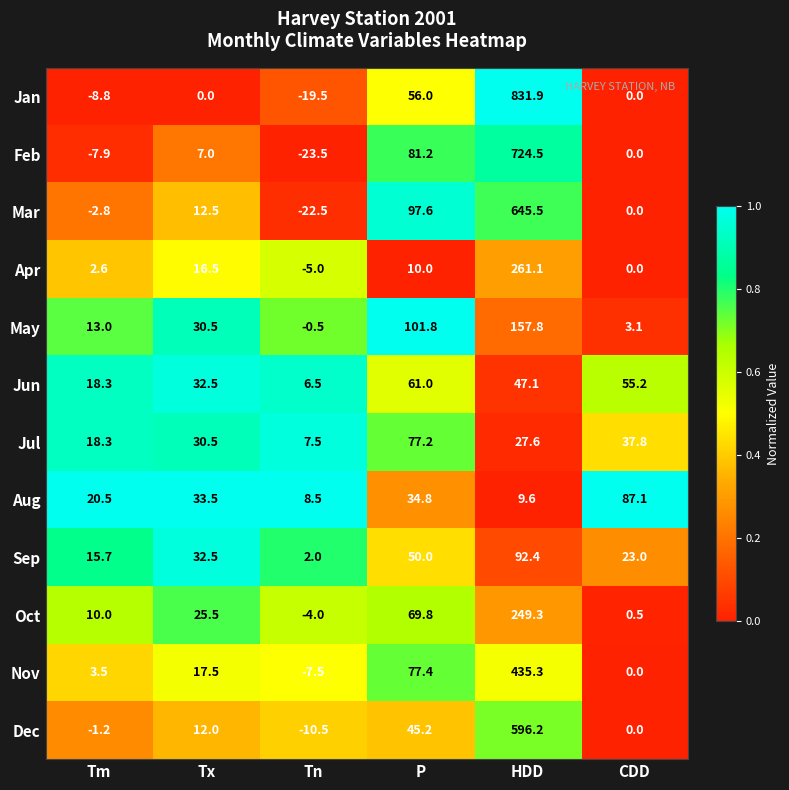

List the series in order of their peak value, lowest first.

Jun, Jul, Aug, Sep, May, Oct, Apr, Nov, Dec, Mar, Feb, Jan